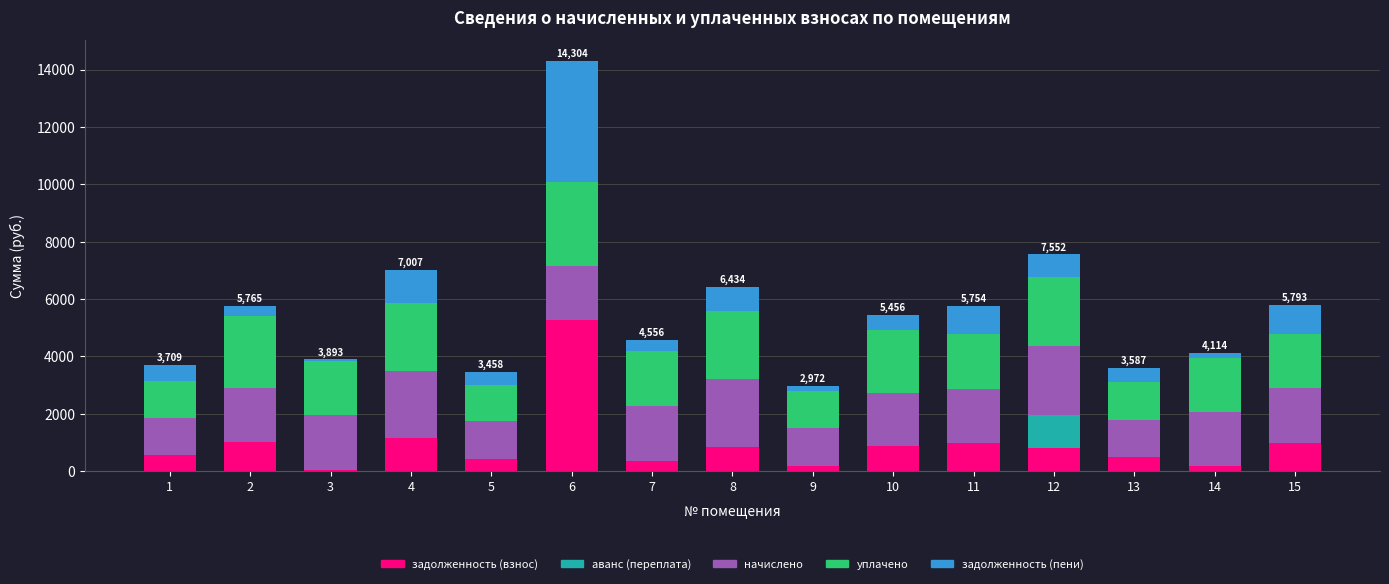

At which category is the sum across all series the highest?

6